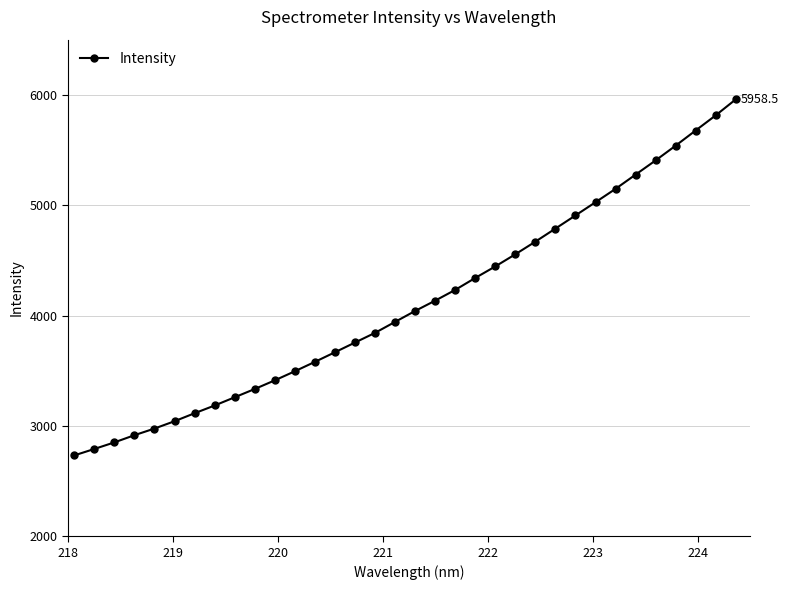

What is the value of the 31st point from the left?

5539.3